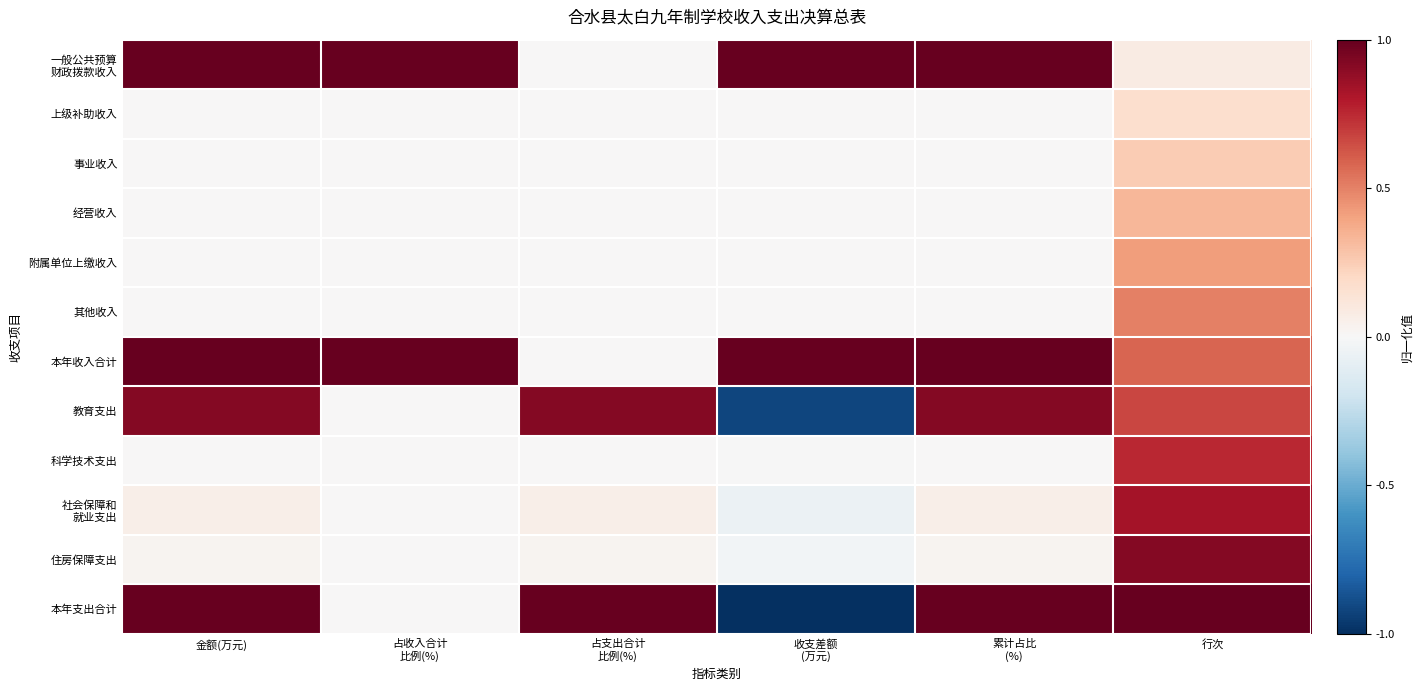

What is the difference between the highest and lowest values at 占支出合计
比例(%)?

1.0